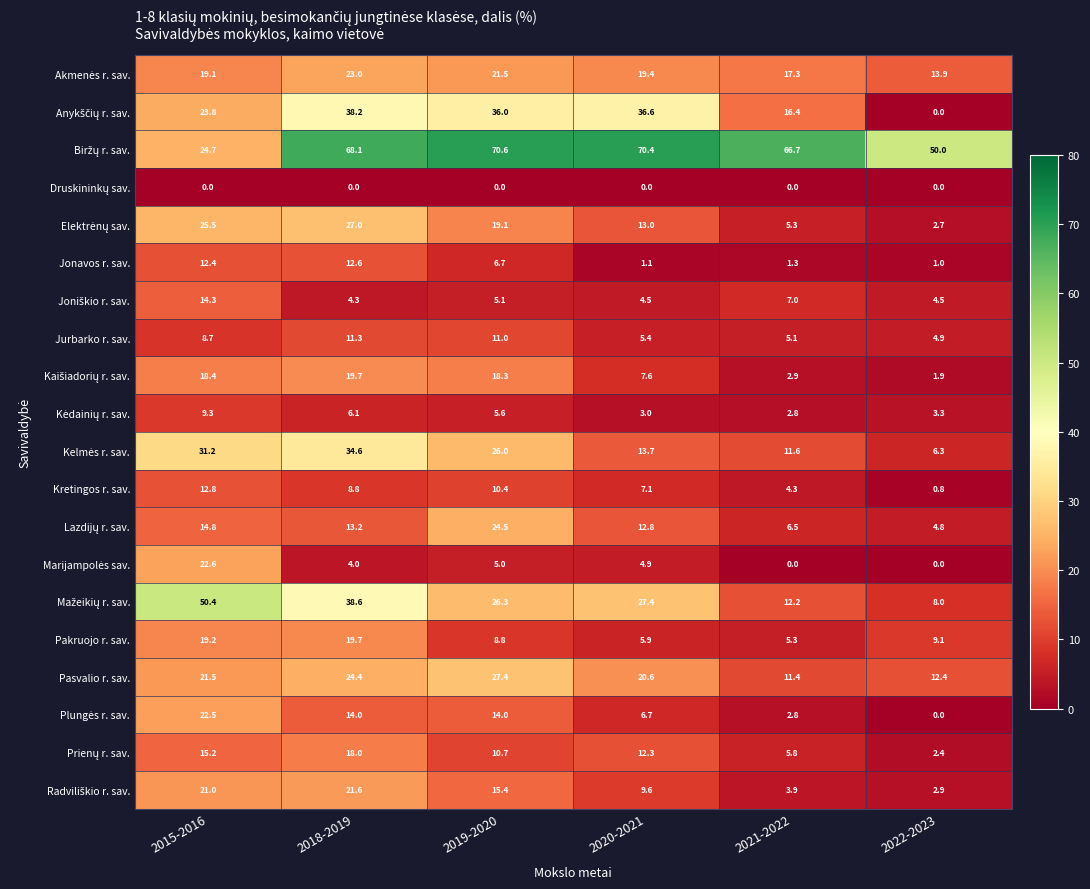

At which category is the sum across all series the highest?

2018-2019